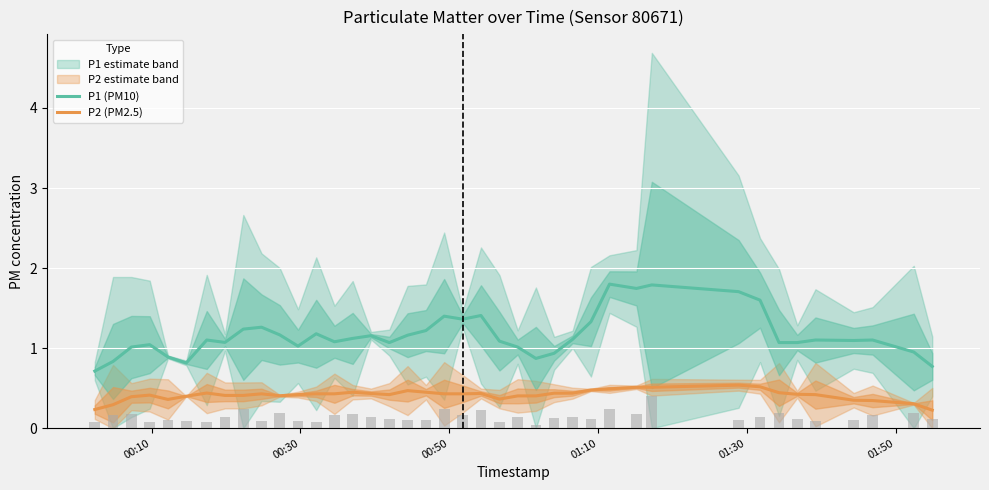

True or false: P1 (PM10) and P2 (PM2.5) intersect in this chart.

False